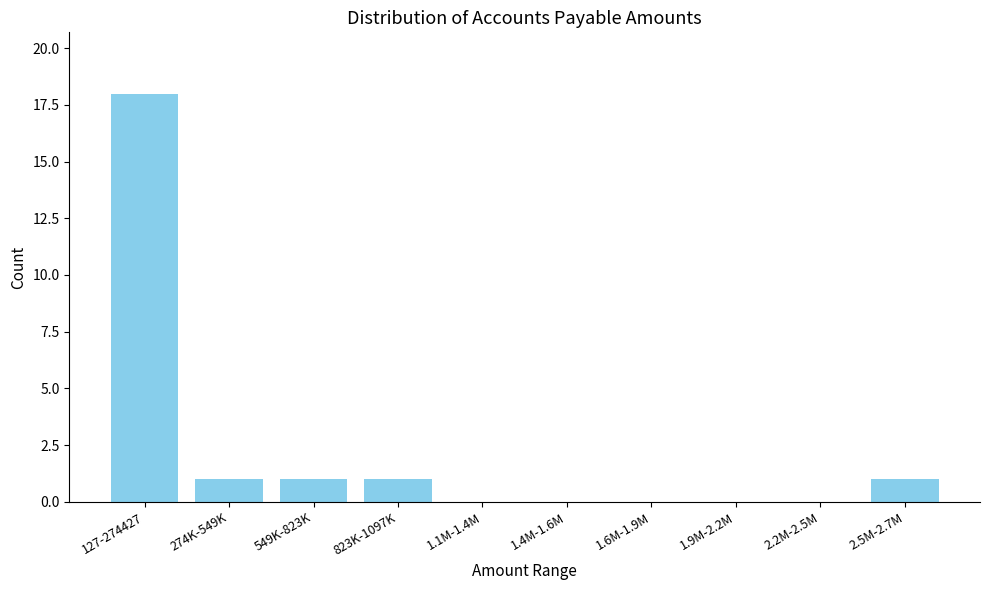

Reading right to left, extract all data points from this chart.

2.5M-2.7M=1	2.2M-2.5M=0	1.9M-2.2M=0	1.6M-1.9M=0	1.4M-1.6M=0	1.1M-1.4M=0	823K-1097K=1	549K-823K=1	274K-549K=1	127-274427=18